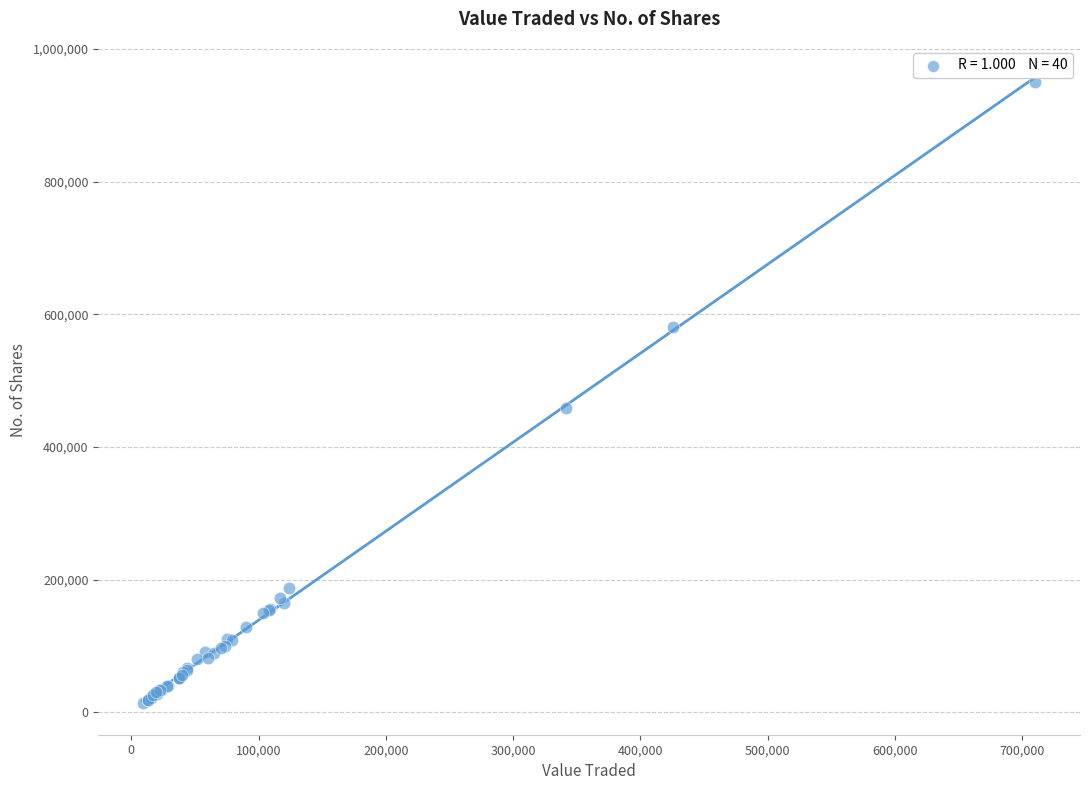

What Y value in the scatter plot is closest to 481769?

458836